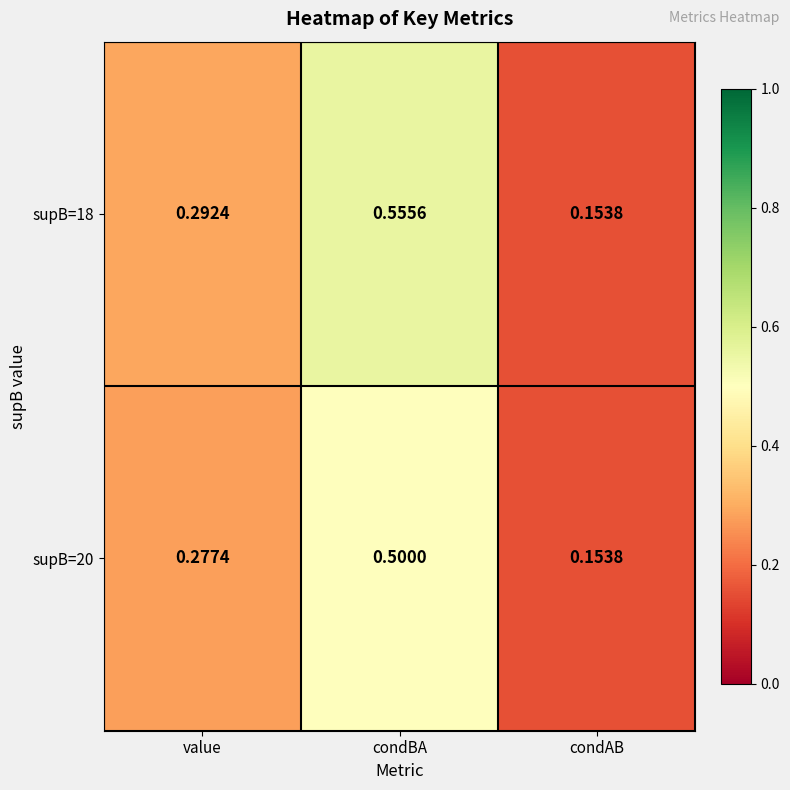

Which series changed the most between condBA and condAB?

supB=18